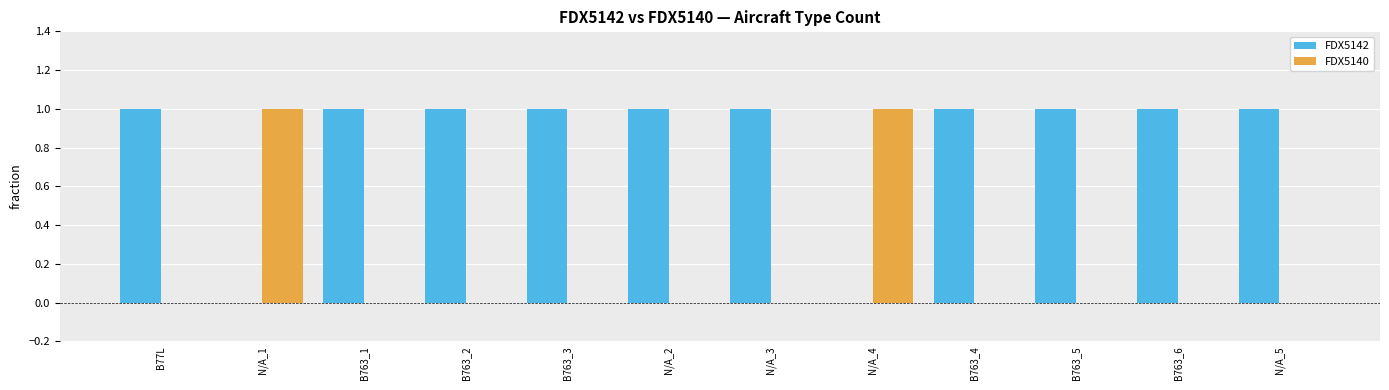

How many groups of bars are there?

12